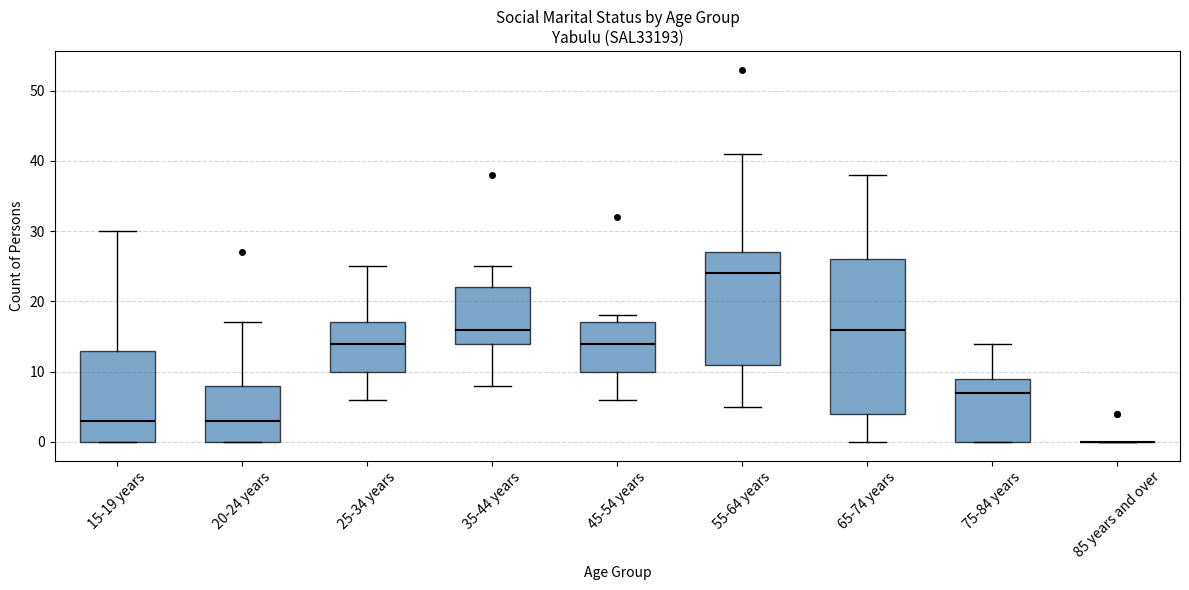

Where is the upper edge of the box for 20-24 years on the y-axis? The values are not printed on the chart, so give them approximately, as read against the axis.

8